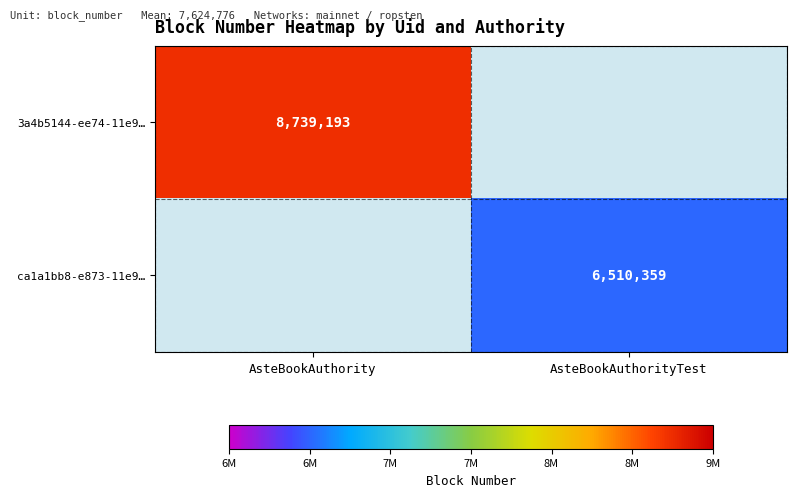

Which has a higher value, AsteBookAuthorityTest or AsteBookAuthority?

AsteBookAuthority